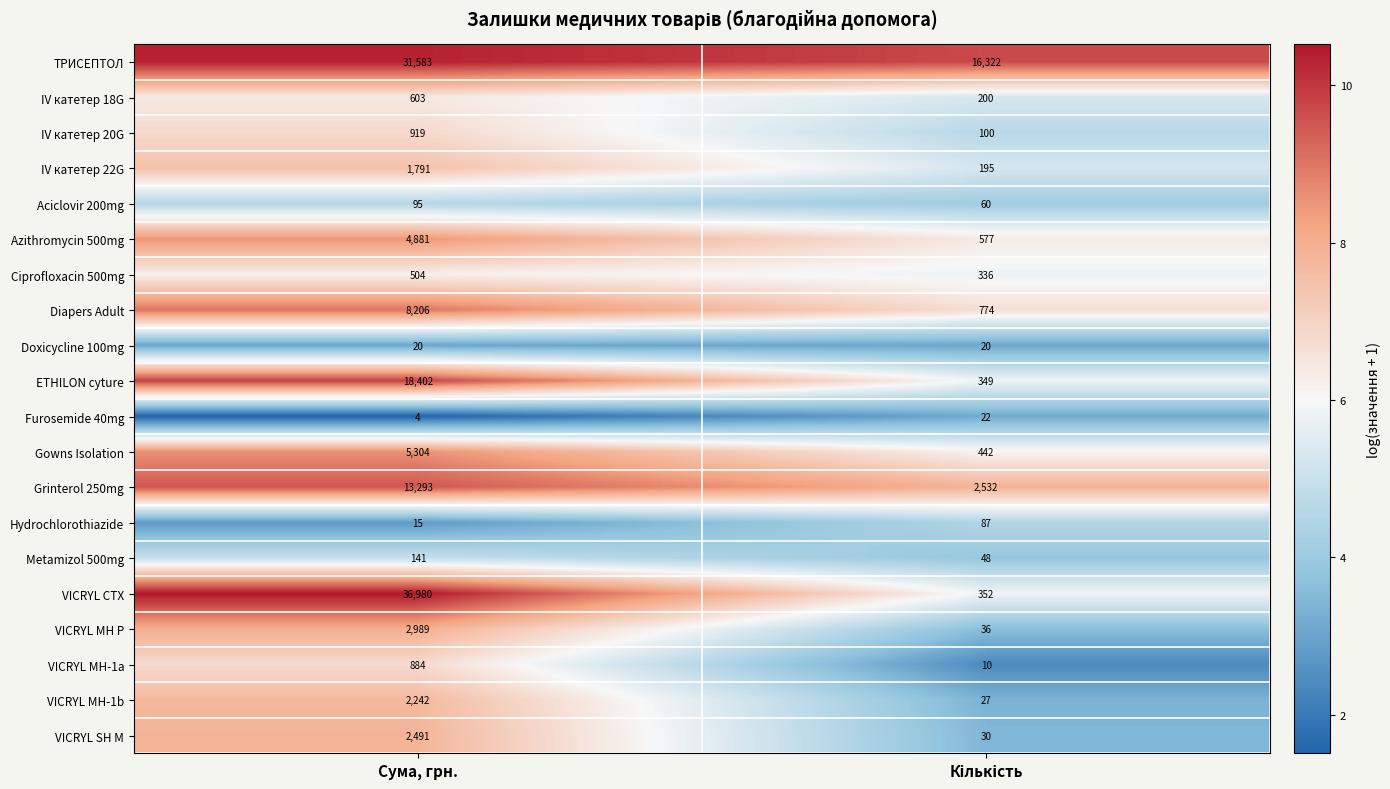

What is the maximum value shown in the chart?

36980